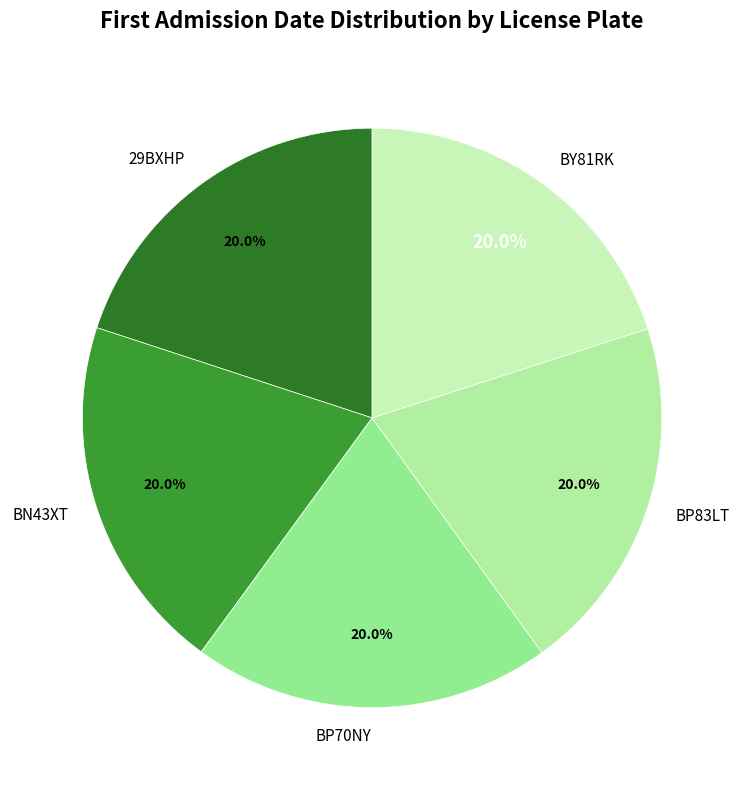

How many slices are in this pie chart?

5